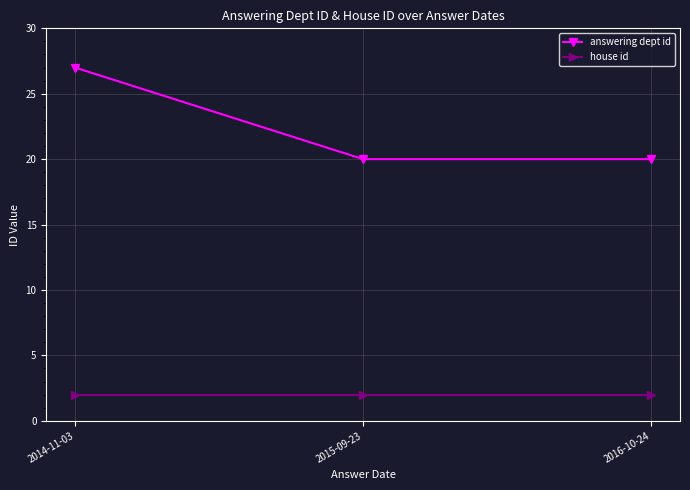

Reading right to left, transcribe all the data shown in this chart.

answering dept id: 2016-10-24=20	2015-09-23=20	2014-11-03=27
house id: 2016-10-24=2	2015-09-23=2	2014-11-03=2